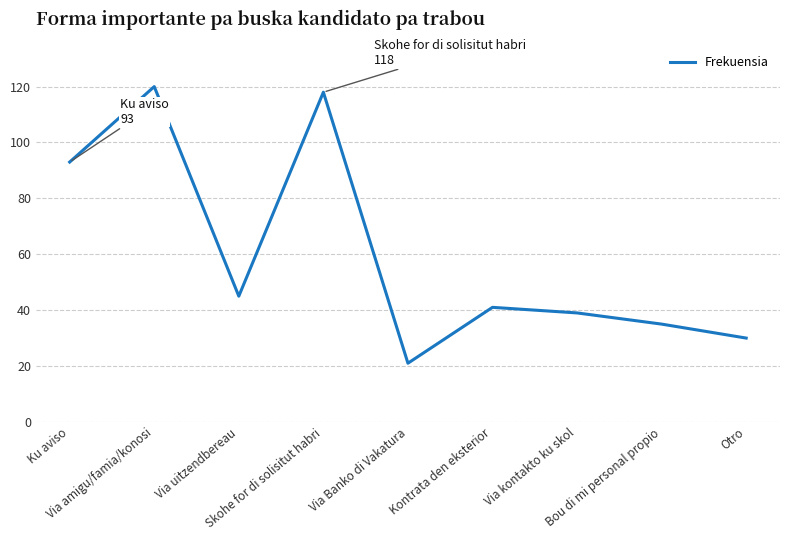

What is the greatest value displayed?

120